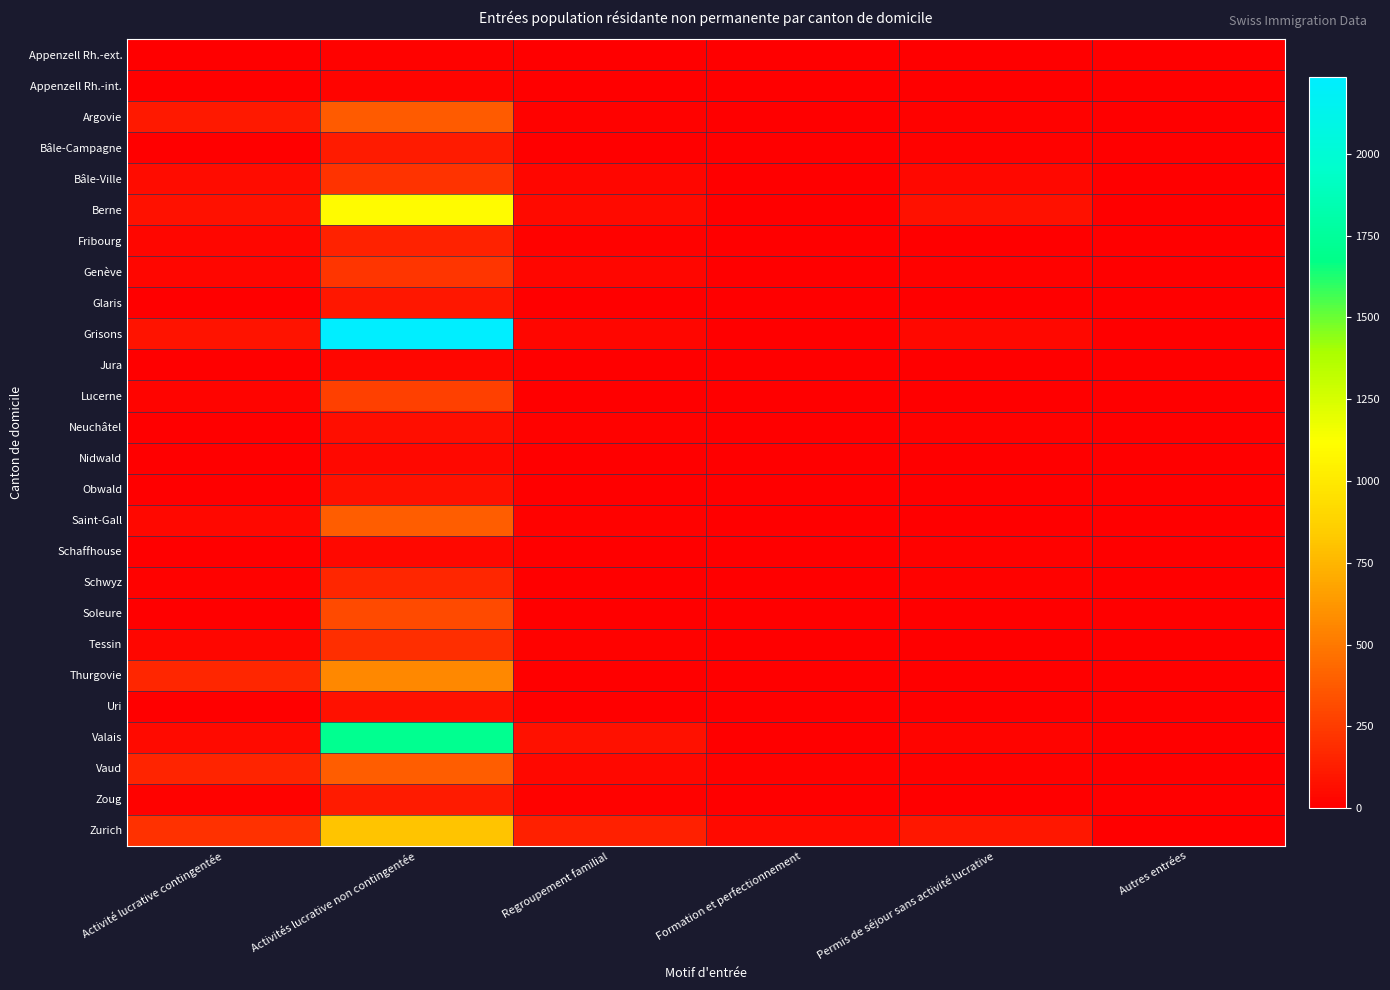

What is the spread (max minus min) of values at Activité lucrative contingentée?

203